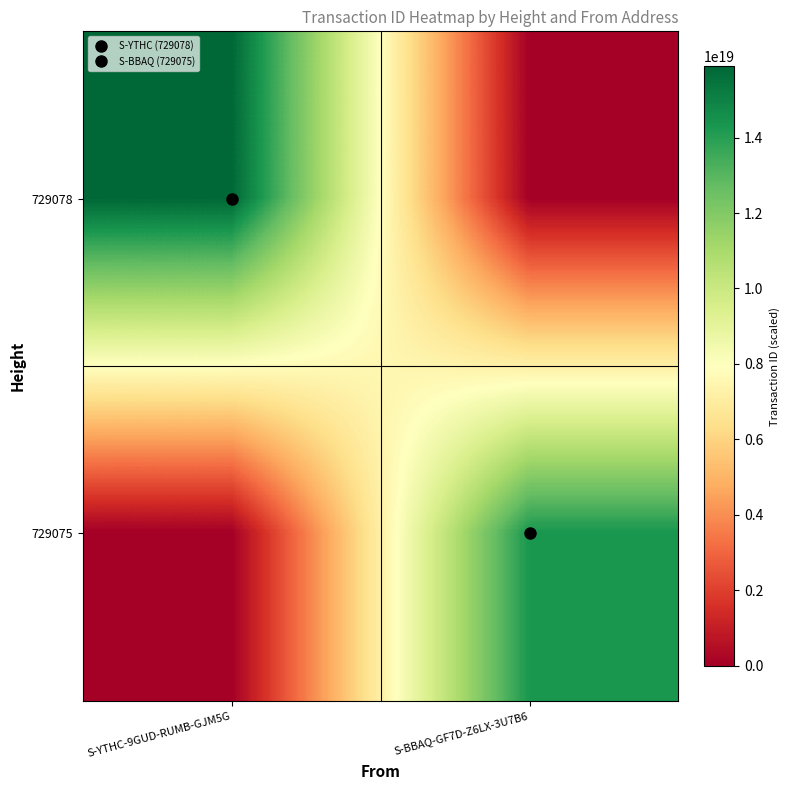

Which has a higher value, S-YTHC-9GUD-RUMB-GJM5G or S-BBAQ-GF7D-Z6LX-3U7B6?

S-YTHC-9GUD-RUMB-GJM5G